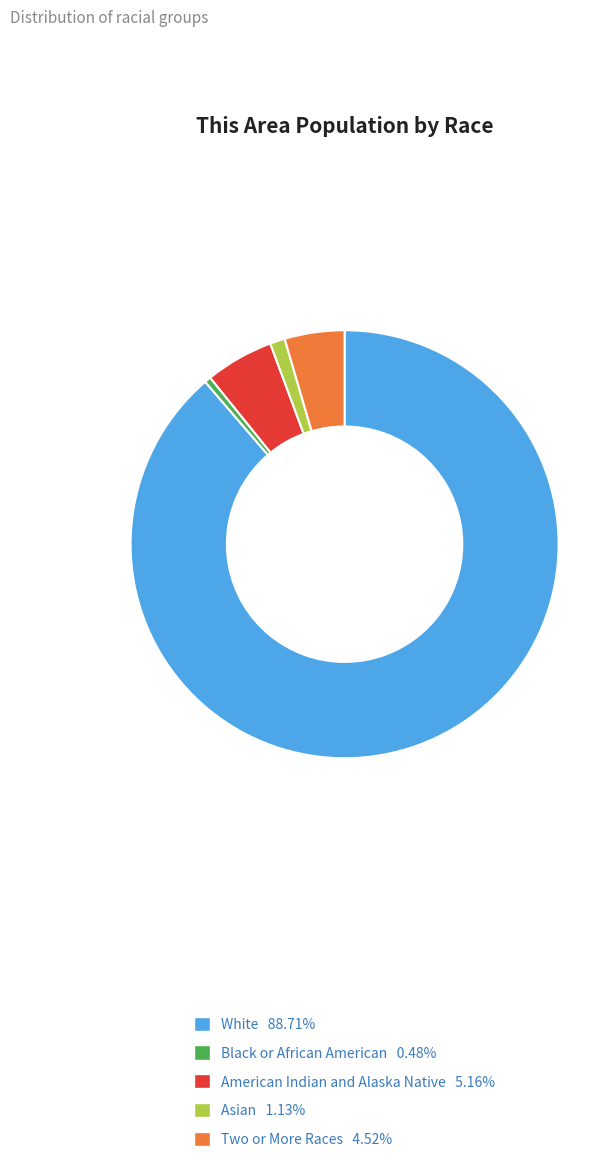

Is the sum of American Indian and Alaska Native 5.16% and Asian 1.13% greater than half?

No